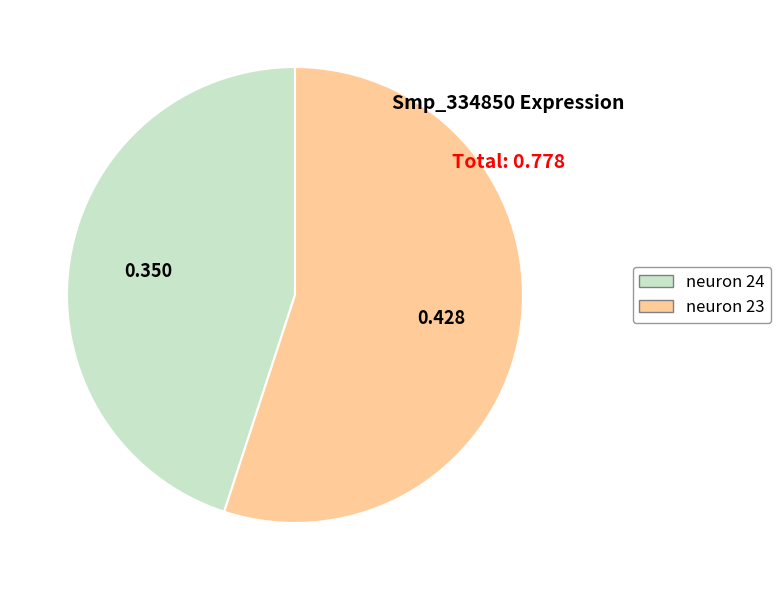

Which slice is the smallest?

neuron 24